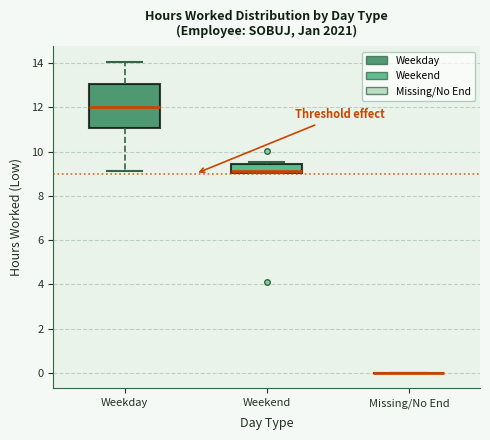

Which box is the tallest, from its lower edge to its upper edge?

Weekday